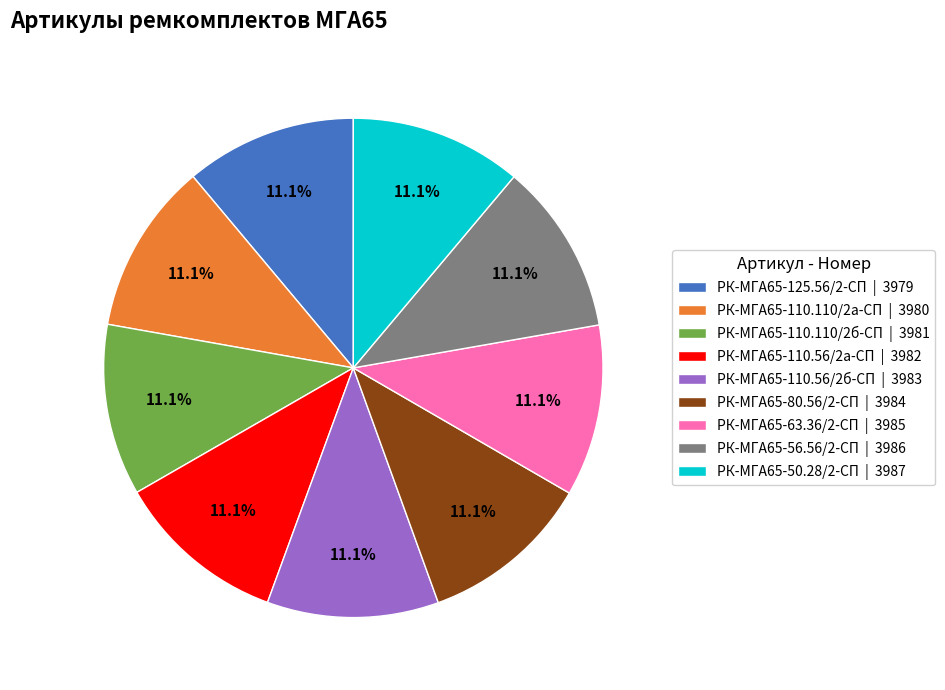

How much of the chart is everything except РК-МГА65-110.56/2б-СП?

88.9%